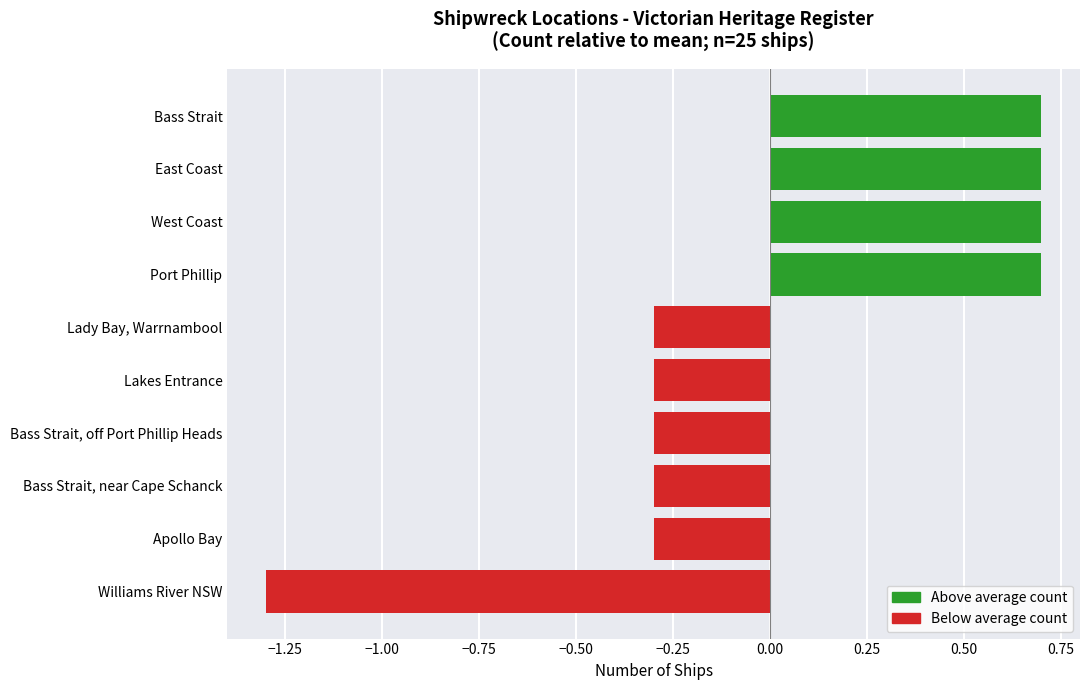

Which category has the lowest value across all series?

Williams River NSW